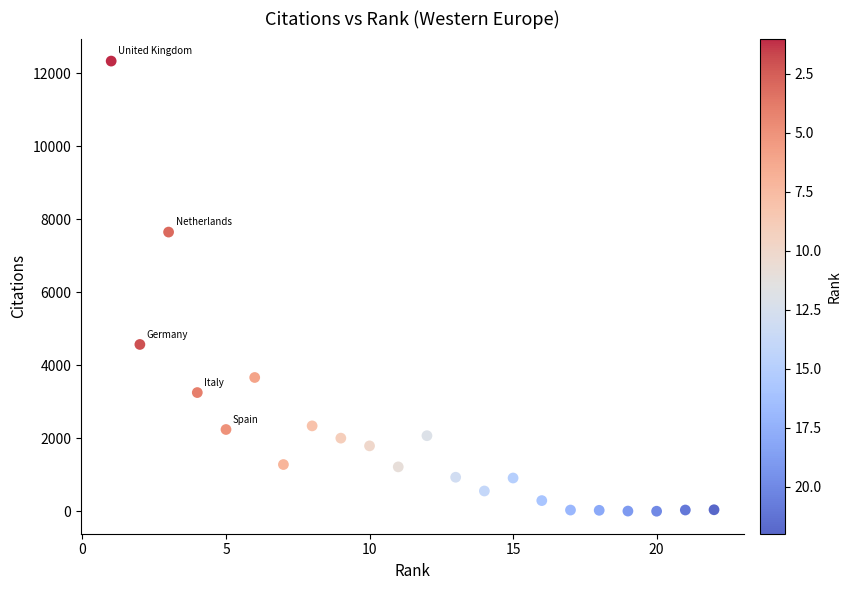

What is the range of X values (max minus min)?

21